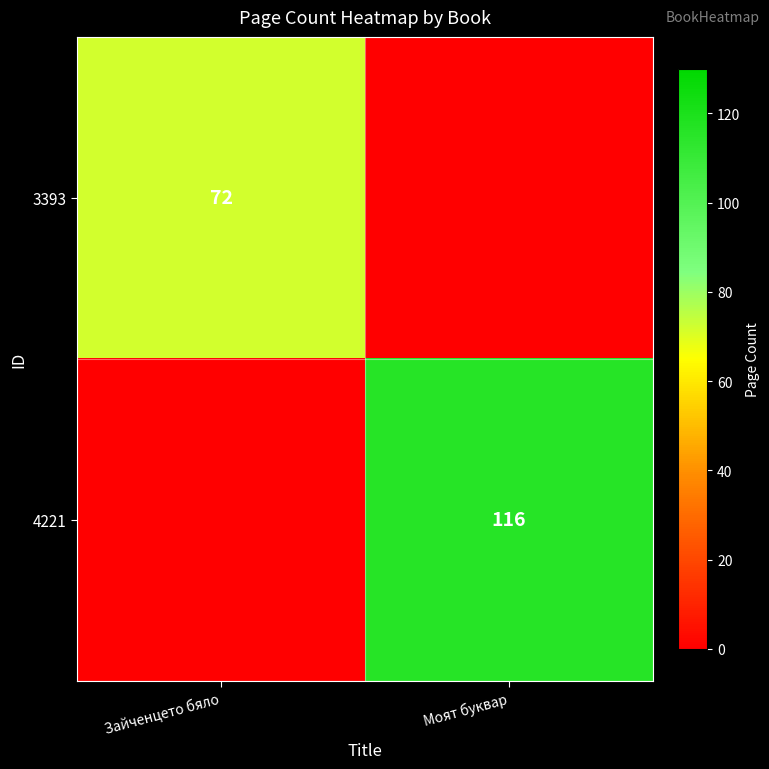

The 3393 series shows 27.8 at Зайченцето бяло. True or false?

False